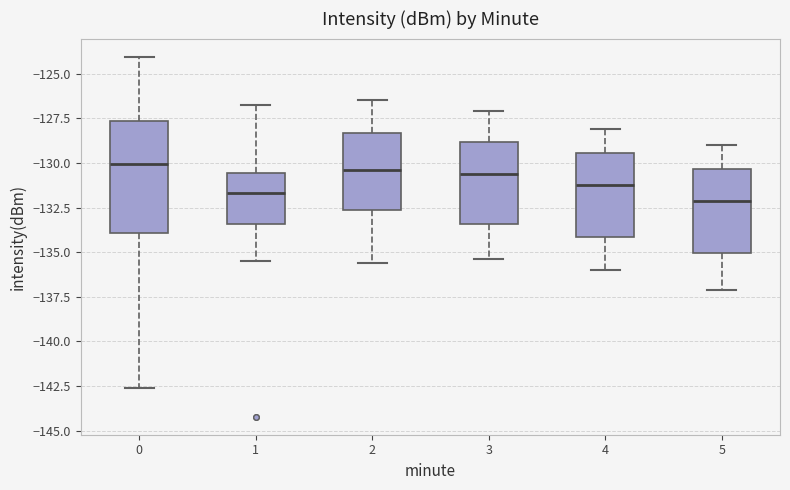

Which box is the tallest, from its lower edge to its upper edge?

0